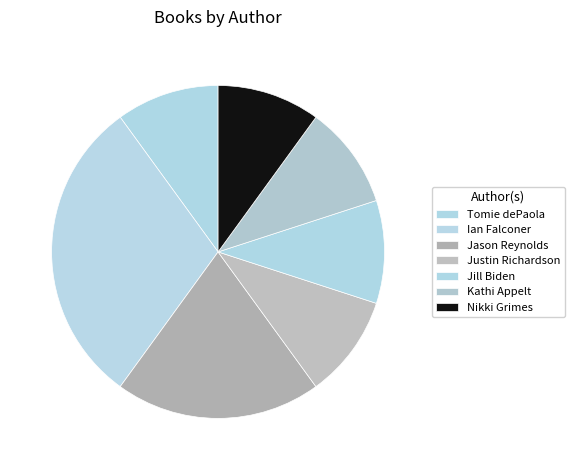

How many slices are in this pie chart?

7